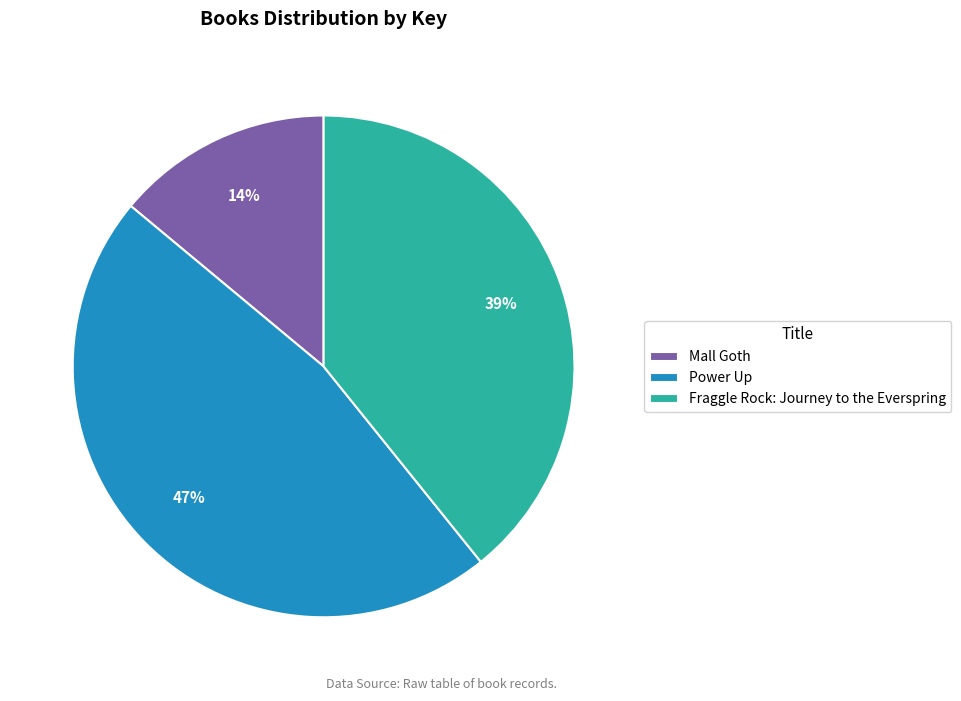

True or false: Power Up accounts for 47% of the total.

True